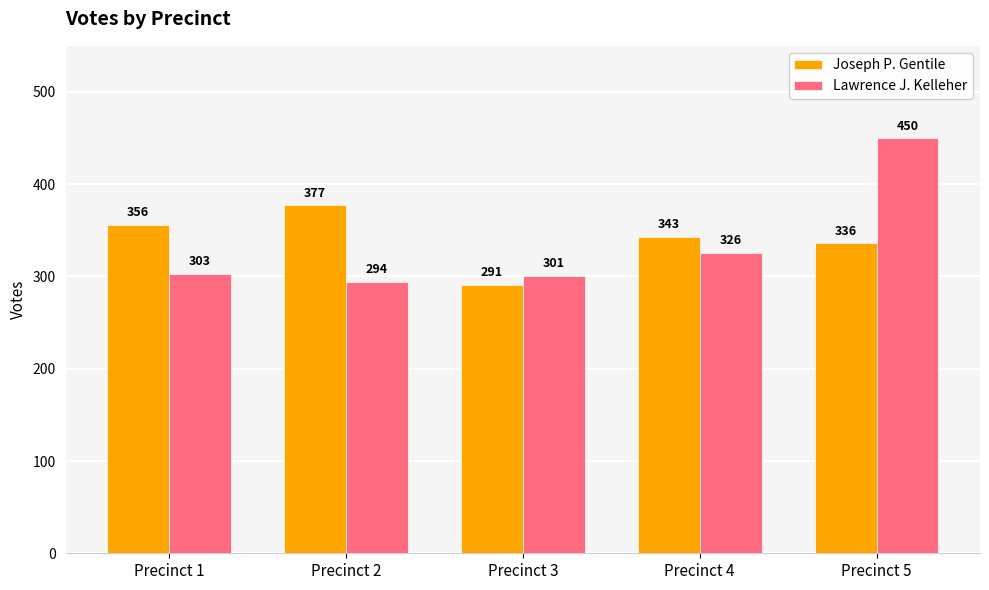

What is the value of the Lawrence J. Kelleher bar at the 3rd from the left?

301